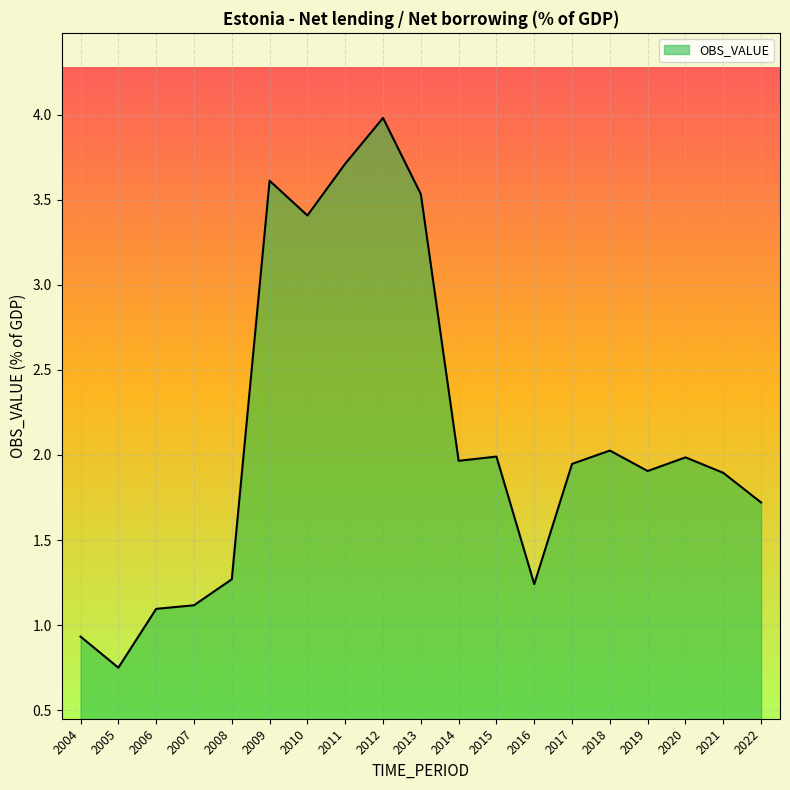

What is the difference between the second highest and second lowest values?

2.8